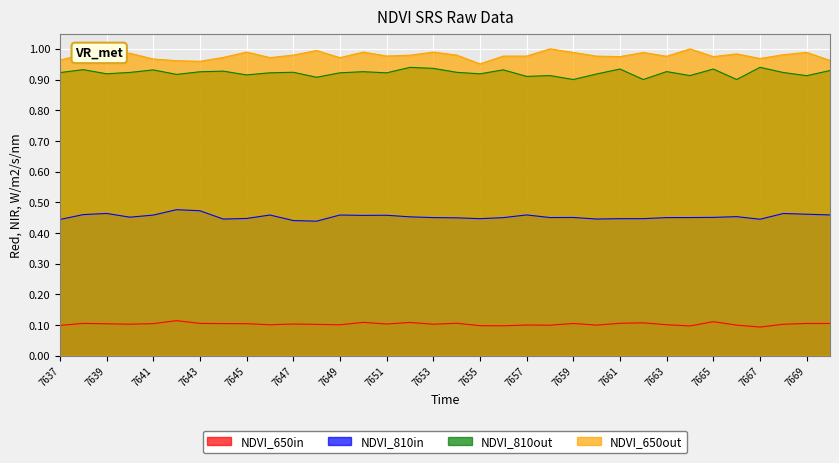

What is the total value across all series at 7648?

2.4